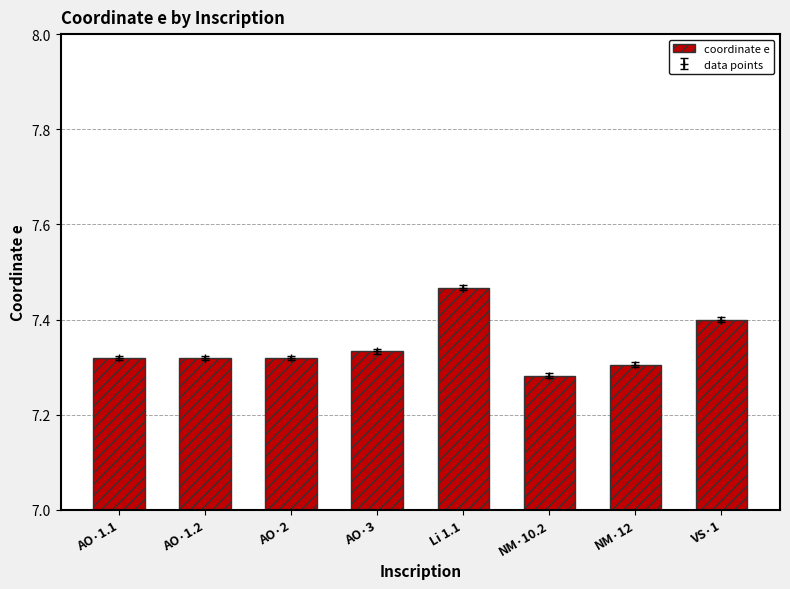

What value does the data have at AO·1.1?

7.3